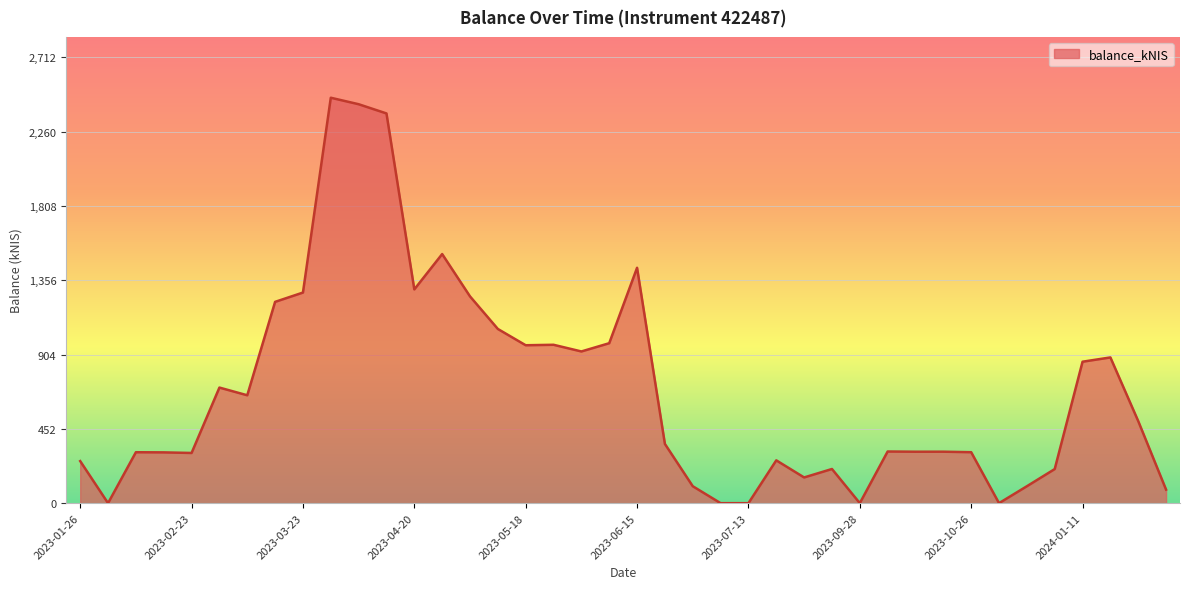

What is the difference between the maximum and minimum values?

2465.7